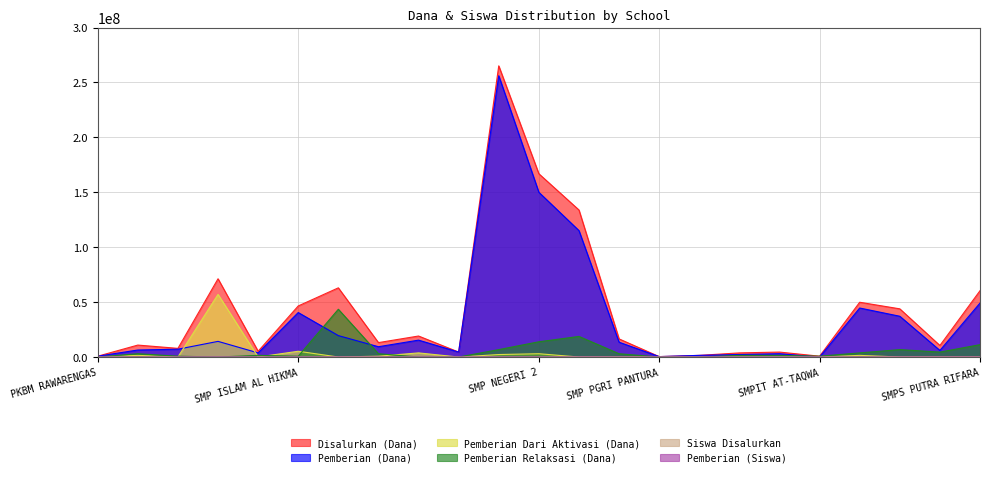

True or false: Disalurkan (Dana) has a value of 1500000 at SMP STRADA.

True